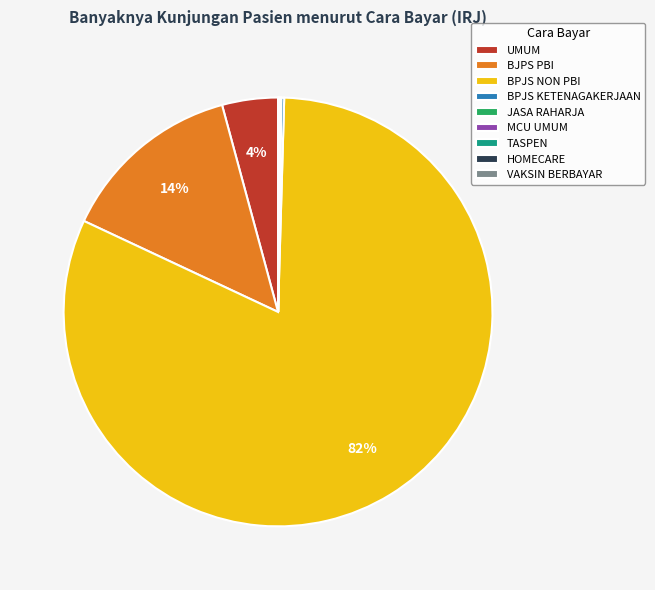

Which slice is the largest?

BPJS NON PBI